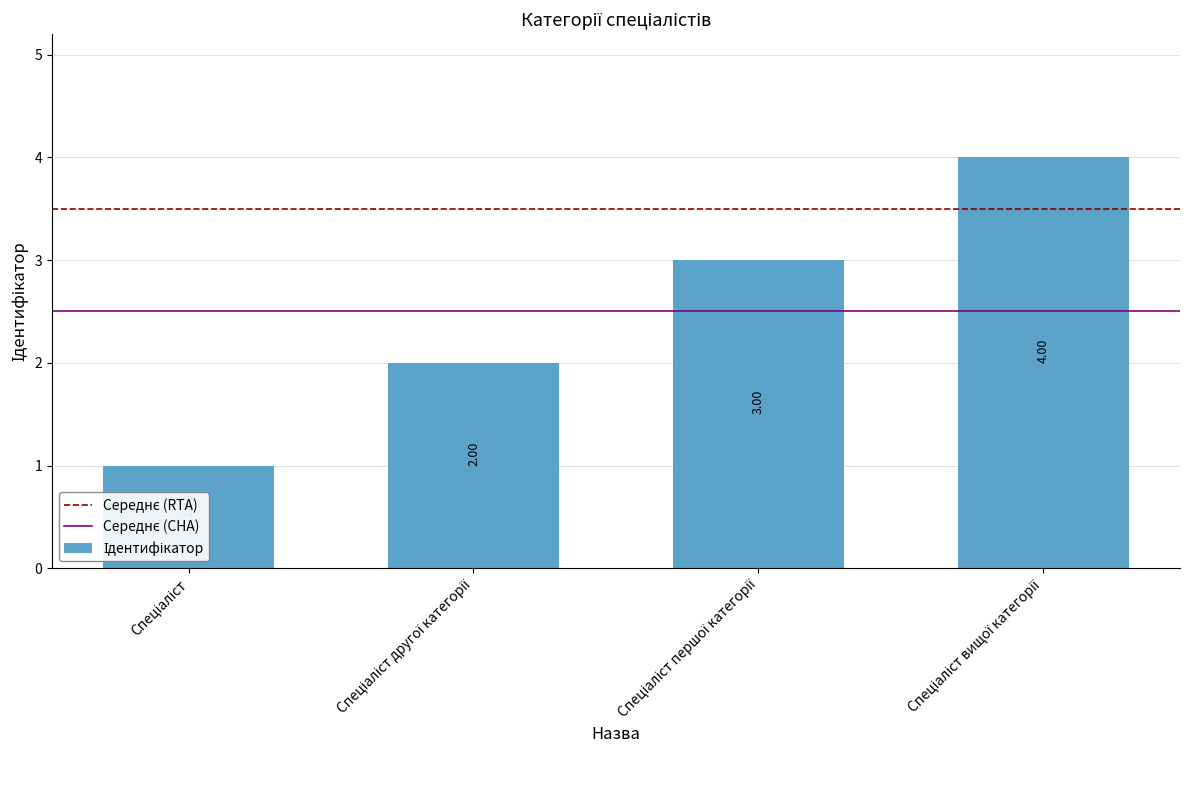

What is the difference between the maximum and minimum values?

3